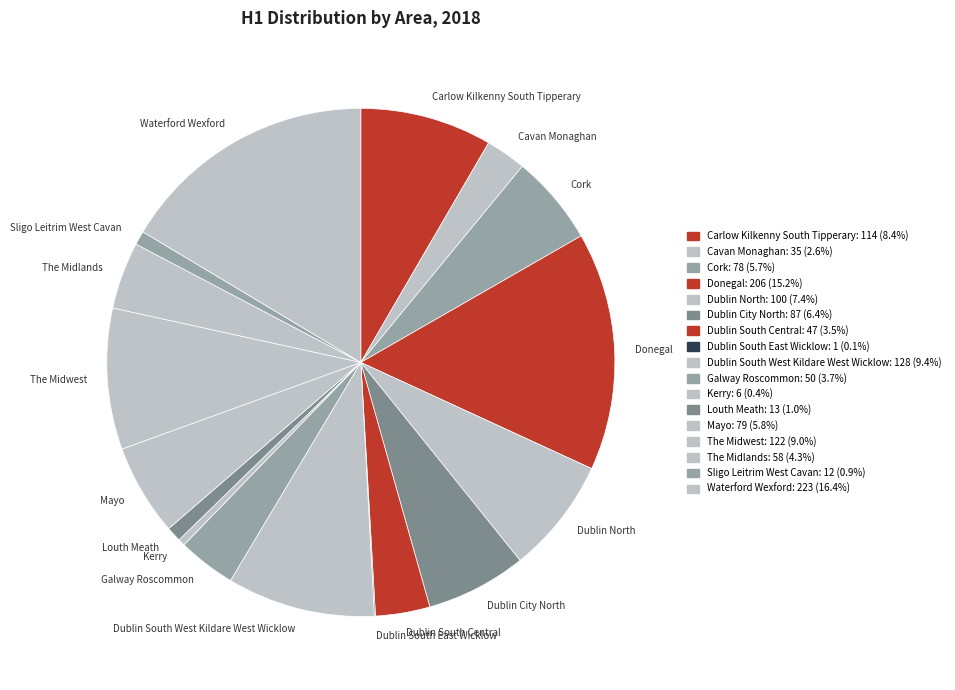

Which category has the biggest portion of the pie?

Waterford Wexford